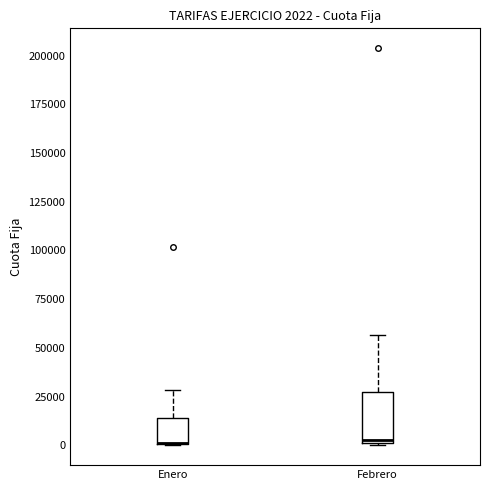

Which box is the tallest, from its lower edge to its upper edge?

Febrero